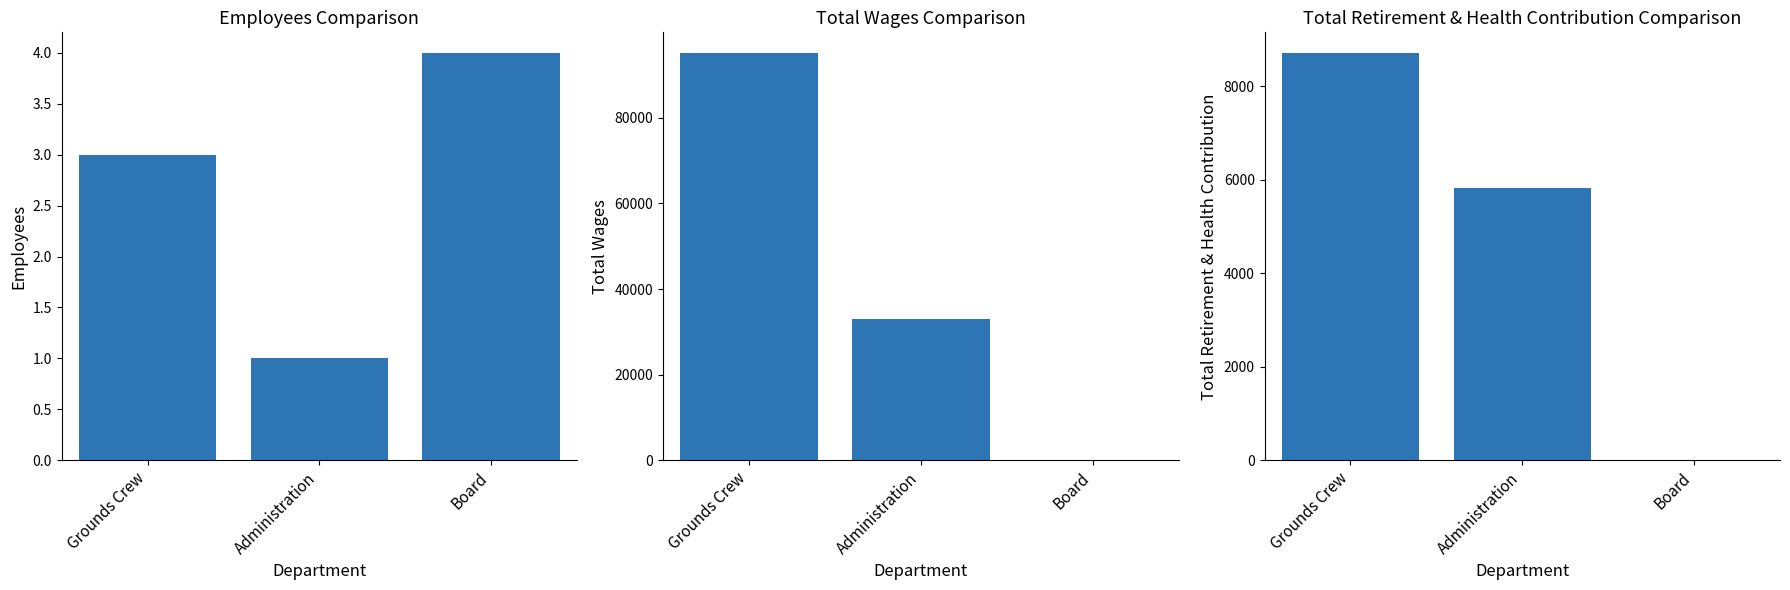

What is the spread (max minus min) of values at Administration?

33090